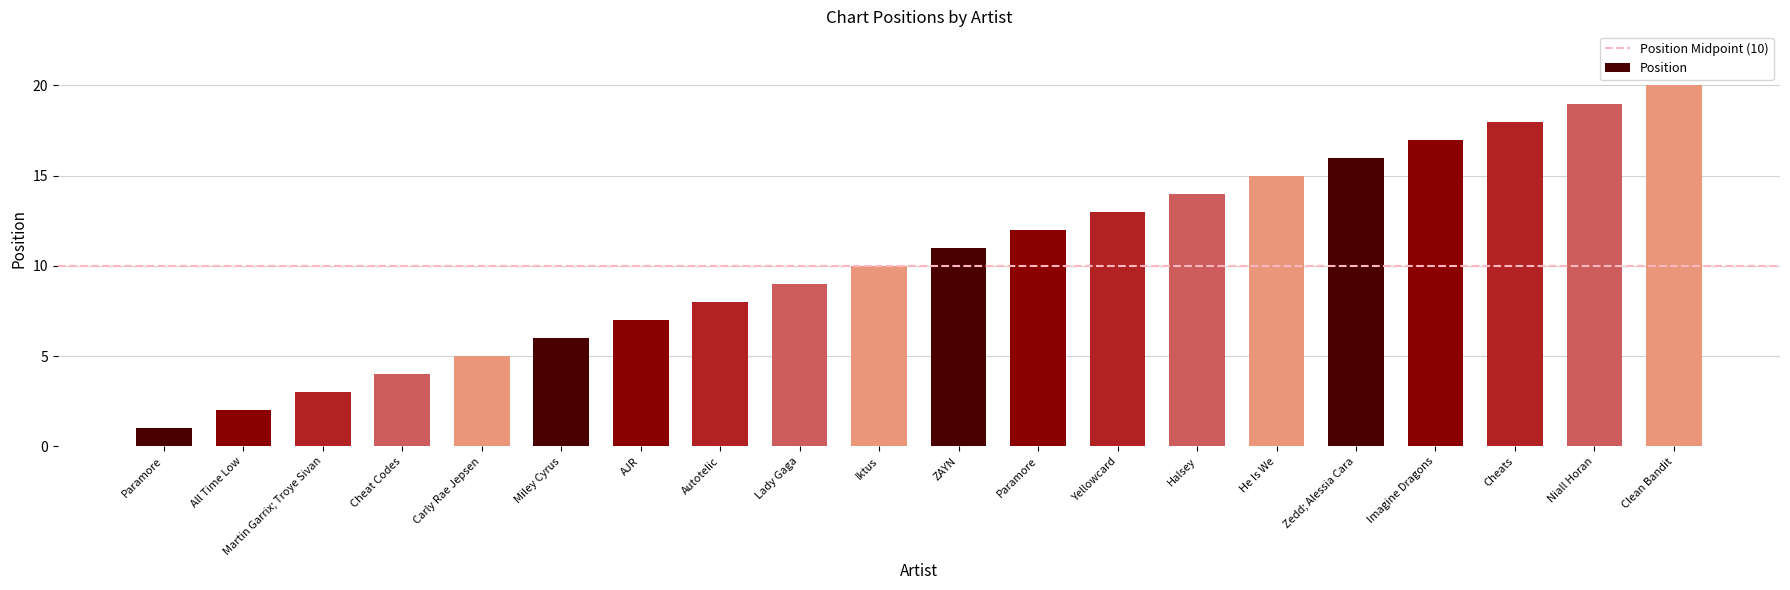

Which category has the lowest value across all series?

Paramore